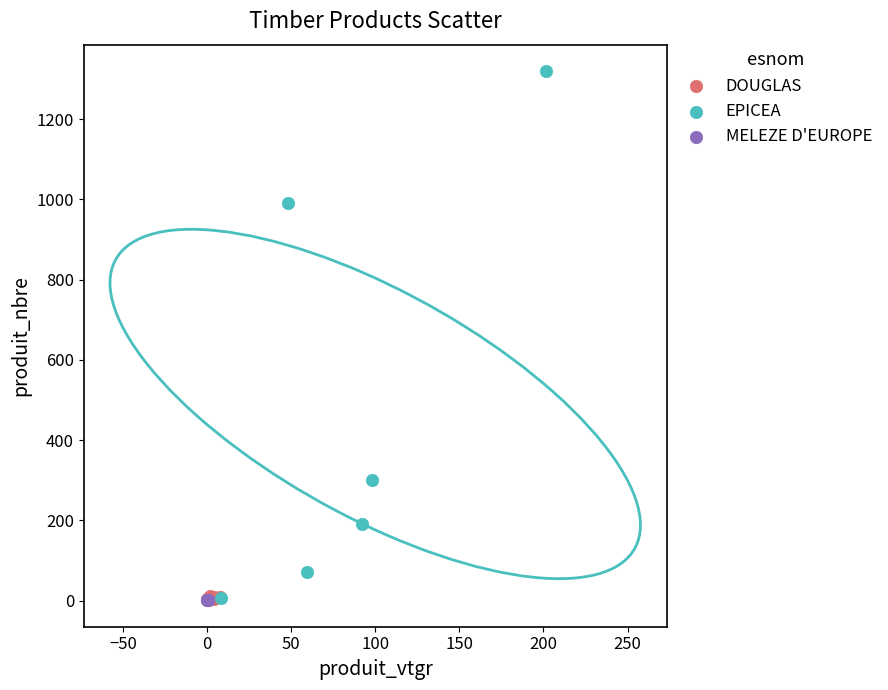

What are all the series names shown in the legend?

DOUGLAS, EPICEA, MELEZE D'EUROPE